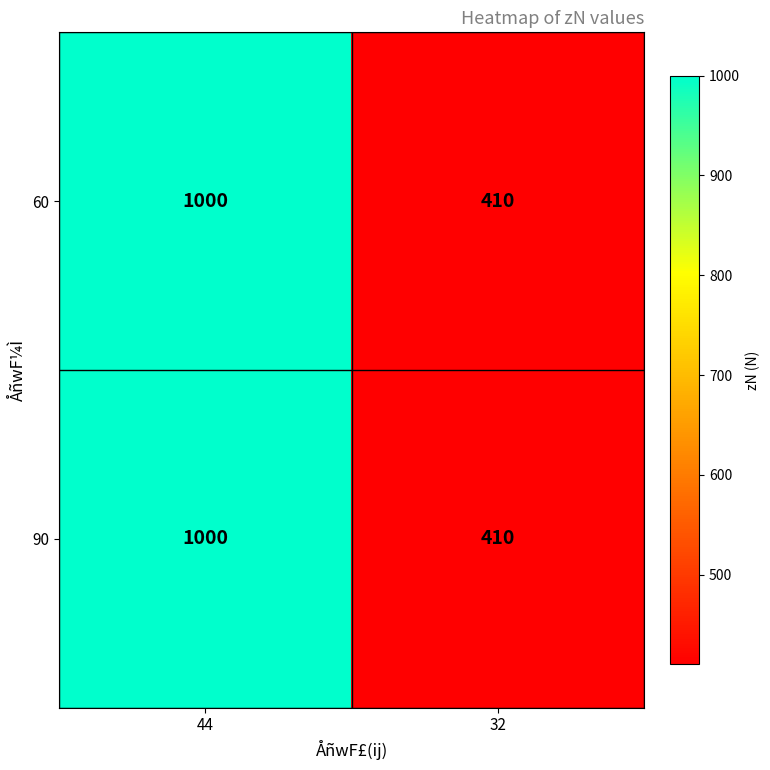

What value does the 90 series have at 32, to the nearest 50?

400